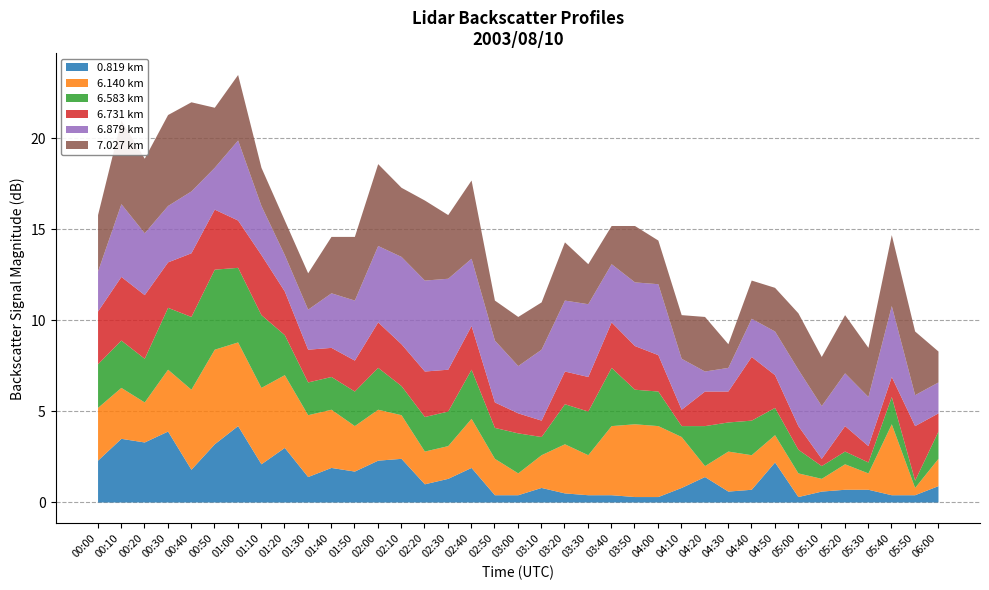

What is the maximum value for 0.819 km?

4.2